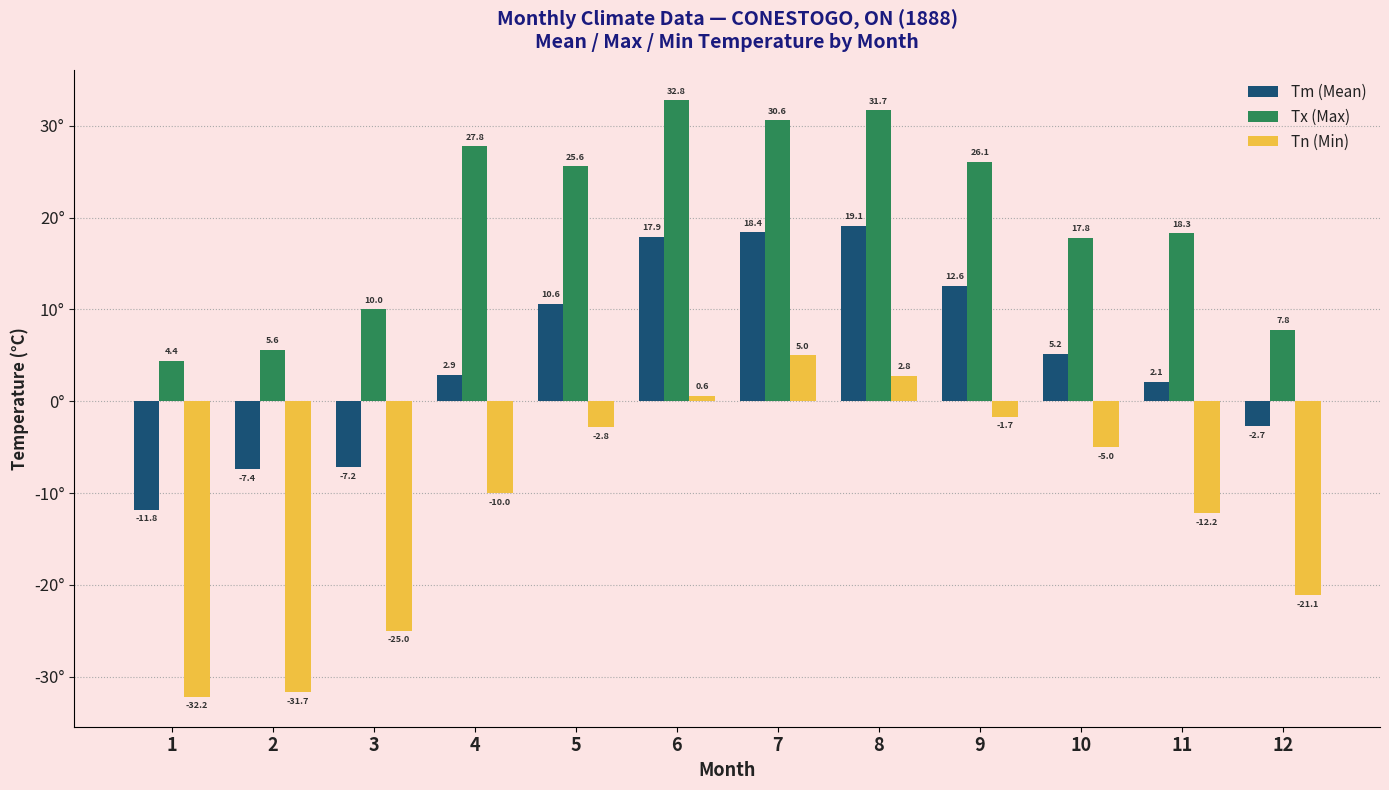

At which category is the sum across all series the highest?

7